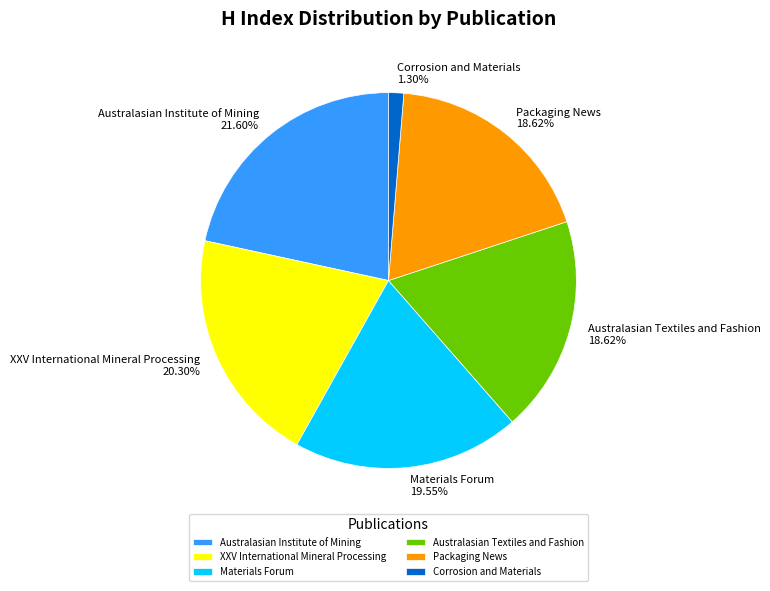

What is the ratio of the value at Australasian Institute of Mining to the value at XXV International Mineral Processing?

1.1